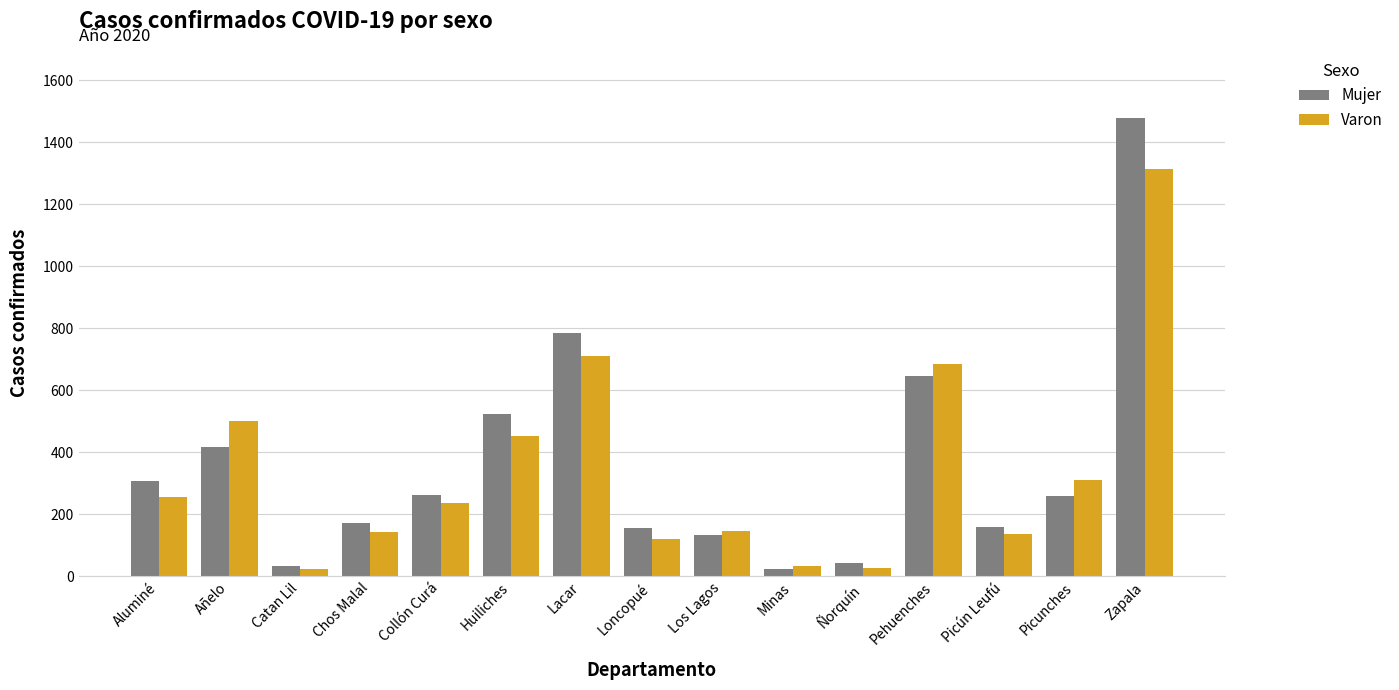

How many data points in Varon are less than 238?

7